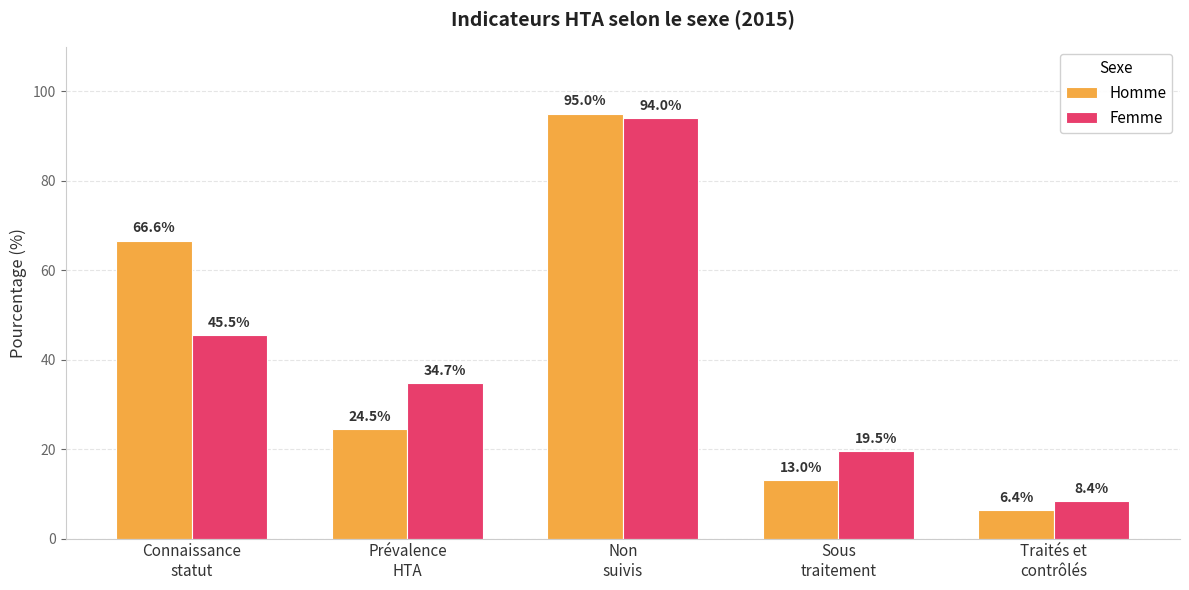

What is the value of the Femme bar at the 1st from the left?

45.5